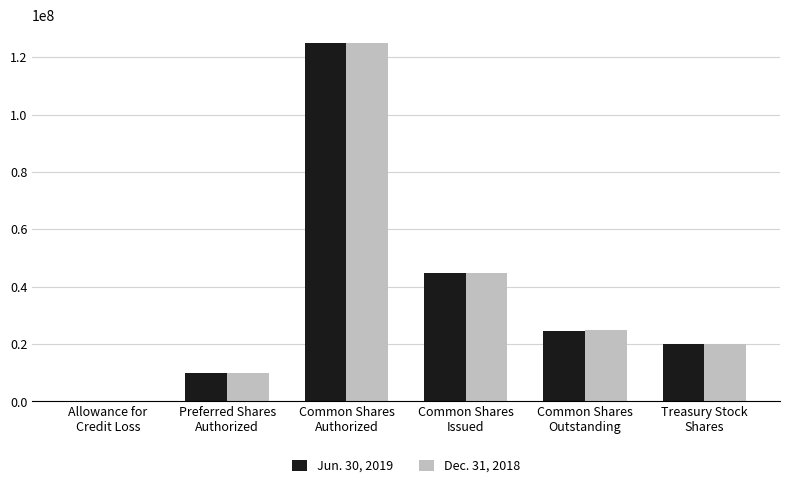

Is the value of Jun. 30, 2019 at Treasury Stock
Shares greater than the value of Dec. 31, 2018 at Allowance for
Credit Loss?

Yes